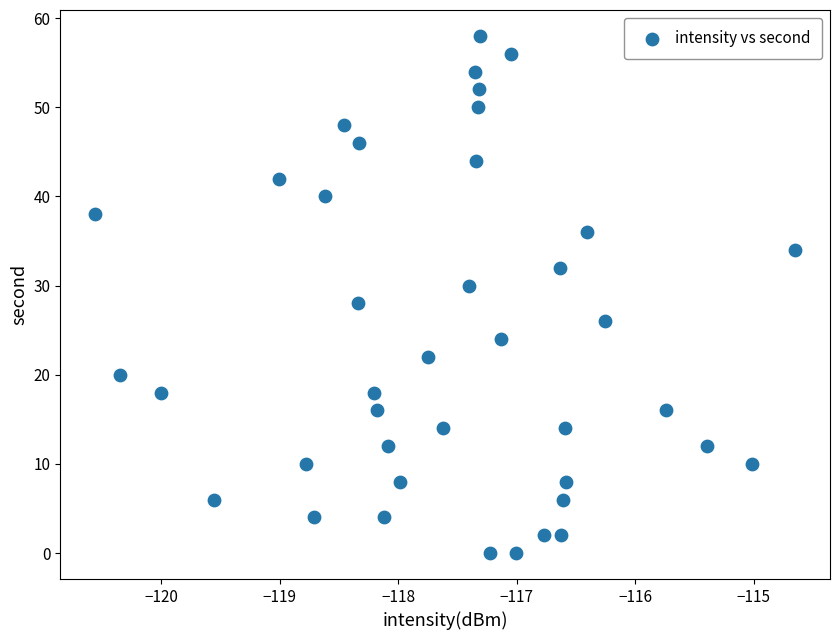

What is the range of Y values (max minus min)?

58